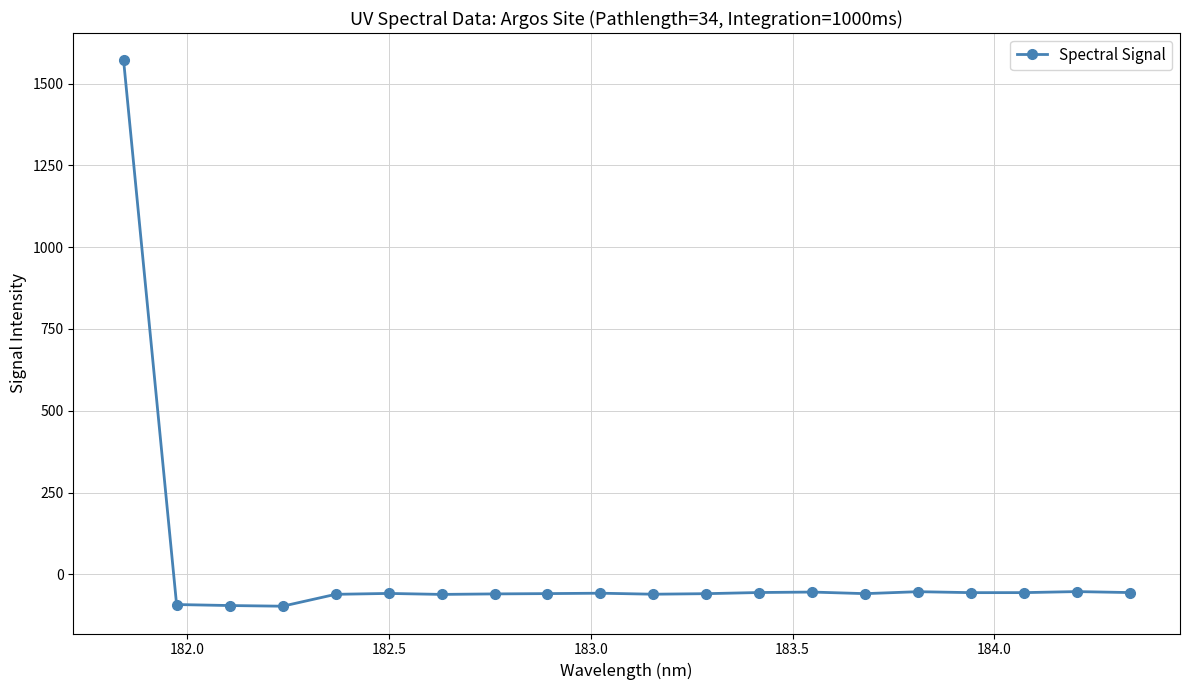

Is this an area chart (filled region under the line)?

No